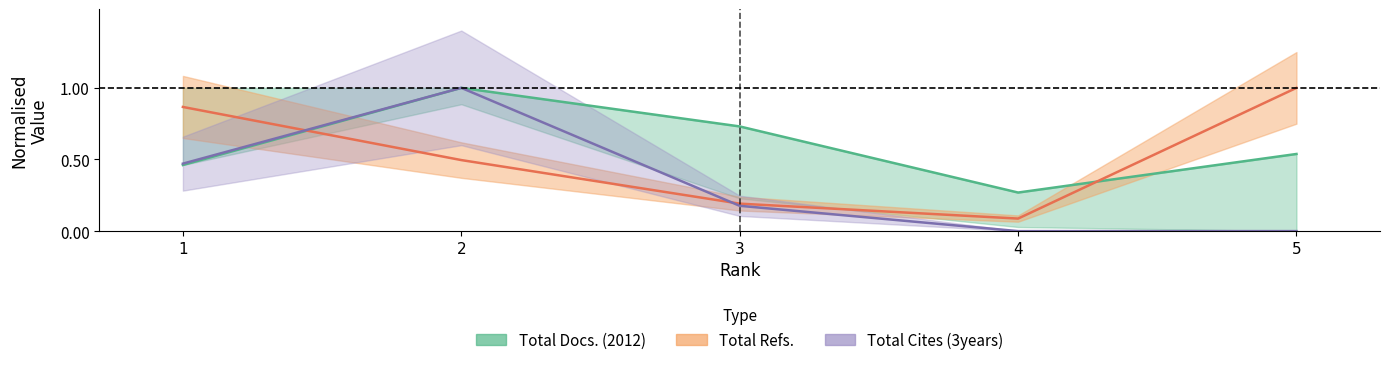

Reading left to right, extract all data points from this chart.

Total Docs. (2012): 1=0.5	2=1.0	3=0.7	4=0.3	5=0.5
Total Refs.: 1=0.9	2=0.5	3=0.2	4=0.1	5=1.0
Total Cites (3years): 1=0.5	2=1.0	3=0.2	4=0.0	5=0.0